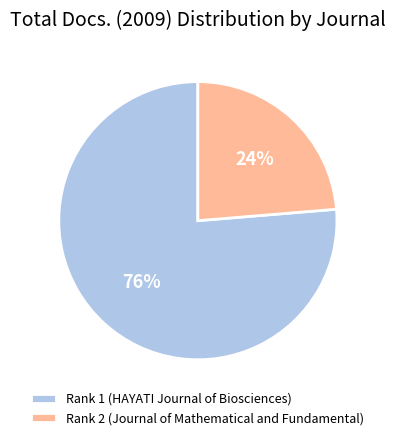

Which category has the biggest portion of the pie?

Rank 1 (HAYATI Journal of Biosciences)